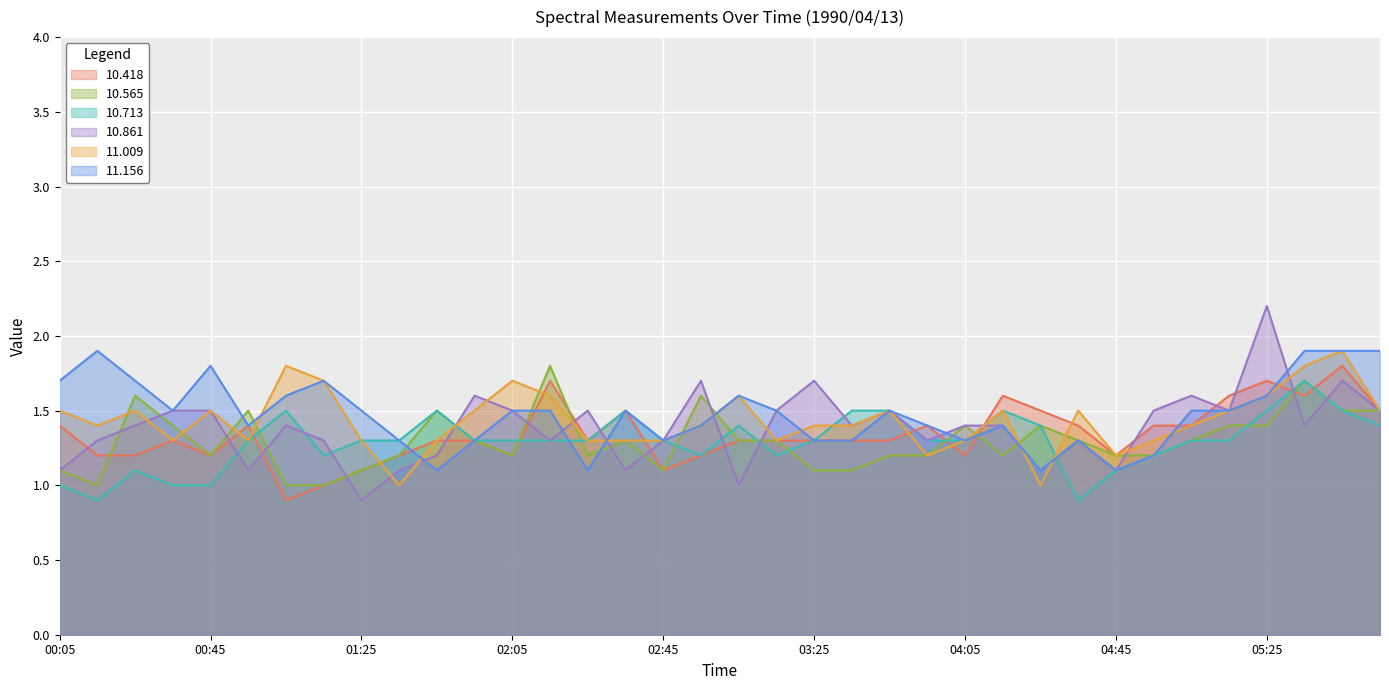

Reading left to right, what are all the values shown in this chart?

10.418_line: 1.4	1.2	1.2	1.3	1.2	1.4	0.9	1.0	1.1	1.2	1.3	1.3	1.2	1.7	1.3	1.5	1.1	1.2	1.3	1.3	1.3	1.3	1.3	1.4	1.2	1.6	1.5	1.4	1.2	1.4	1.4	1.6	1.7	1.6	1.8	1.5
10.565_line: 1.1	1.0	1.6	1.4	1.2	1.5	1.0	1.0	1.1	1.2	1.5	1.3	1.2	1.8	1.2	1.3	1.1	1.6	1.3	1.3	1.1	1.1	1.2	1.2	1.4	1.2	1.4	1.3	1.2	1.2	1.3	1.4	1.4	1.7	1.5	1.5
10.713_line: 1.0	0.9	1.1	1.0	1.0	1.3	1.5	1.2	1.3	1.3	1.5	1.3	1.3	1.3	1.3	1.5	1.3	1.2	1.4	1.2	1.3	1.5	1.5	1.3	1.3	1.5	1.4	0.9	1.1	1.2	1.3	1.3	1.5	1.7	1.5	1.4
10.861_line: 1.1	1.3	1.4	1.5	1.5	1.1	1.4	1.3	0.9	1.1	1.2	1.6	1.5	1.3	1.5	1.1	1.3	1.7	1.0	1.5	1.7	1.4	1.5	1.3	1.4	1.4	1.1	1.3	1.1	1.5	1.6	1.5	2.2	1.4	1.7	1.5
11.009_line: 1.5	1.4	1.5	1.3	1.5	1.3	1.8	1.7	1.3	1.0	1.3	1.5	1.7	1.6	1.3	1.3	1.3	1.4	1.6	1.3	1.4	1.4	1.5	1.2	1.3	1.5	1.0	1.5	1.2	1.3	1.4	1.5	1.6	1.8	1.9	1.5
11.156_line: 1.7	1.9	1.7	1.5	1.8	1.4	1.6	1.7	1.5	1.3	1.1	1.3	1.5	1.5	1.1	1.5	1.3	1.4	1.6	1.5	1.3	1.3	1.5	1.4	1.3	1.4	1.1	1.3	1.1	1.2	1.5	1.5	1.6	1.9	1.9	1.9